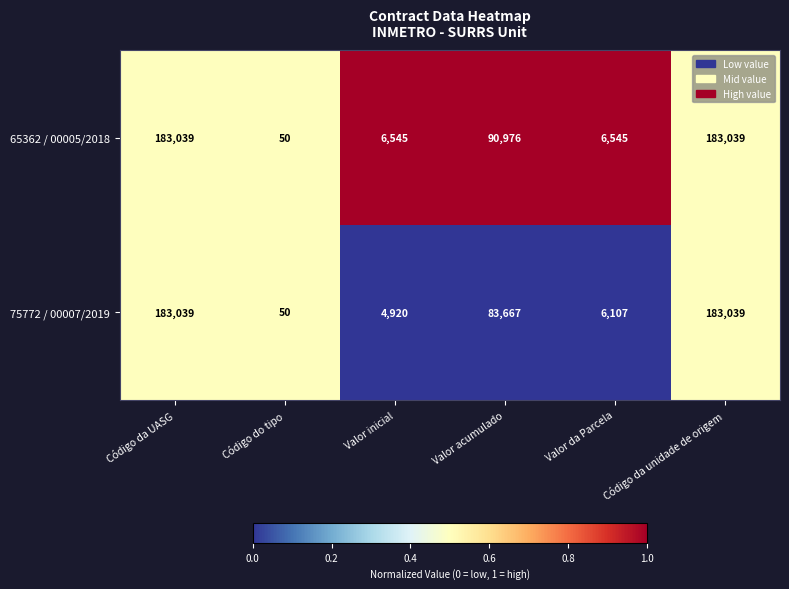

Is it true that 75772 / 00007/2019 equals 20 at Código do tipo?

False